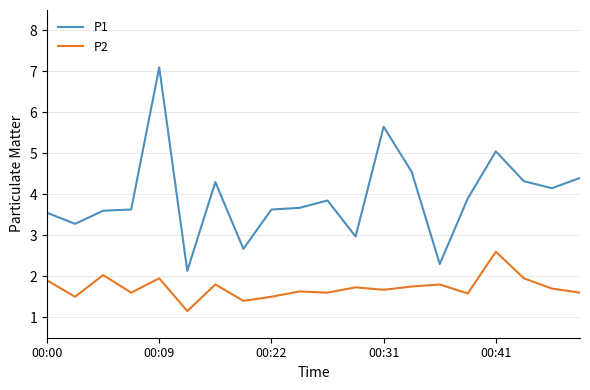

List the series in order of their overall mean, highest first.

P1, P2